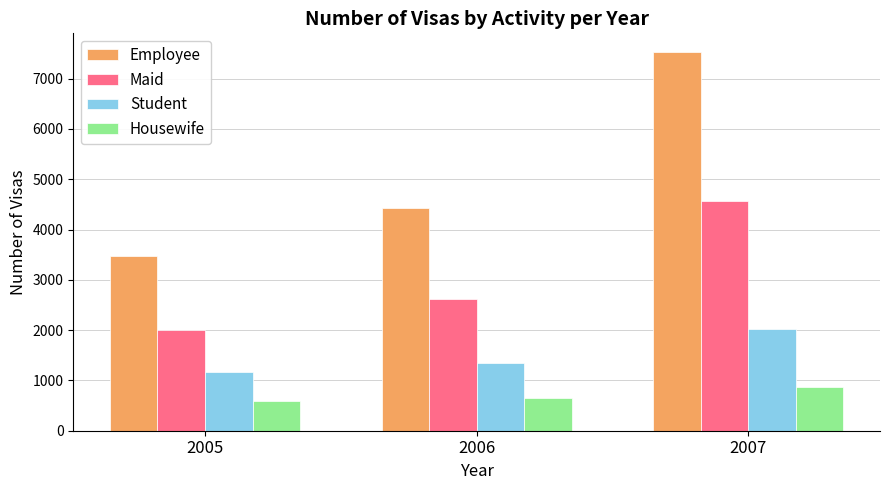

Rank the categories by Employee value from highest to lowest.

2007, 2006, 2005